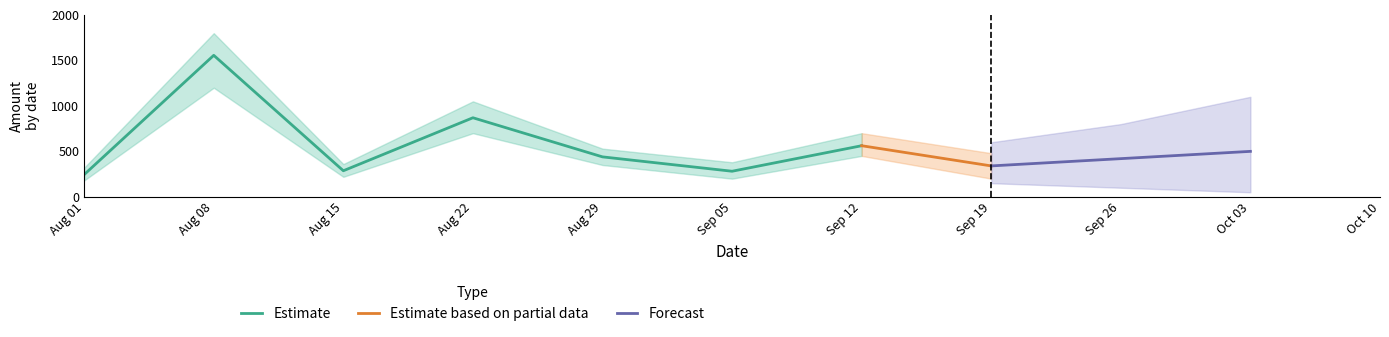

At which label does Estimate reach its peak?

Aug 08